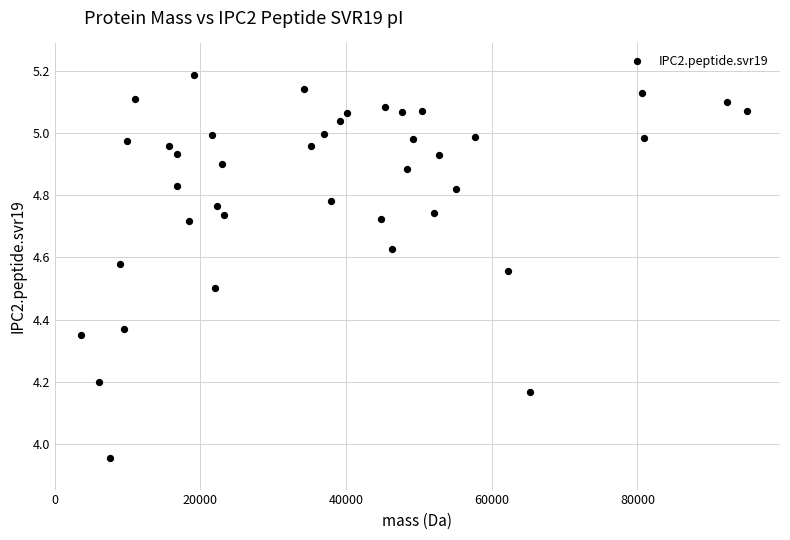

What is the range of X values (max minus min)?

91458.9